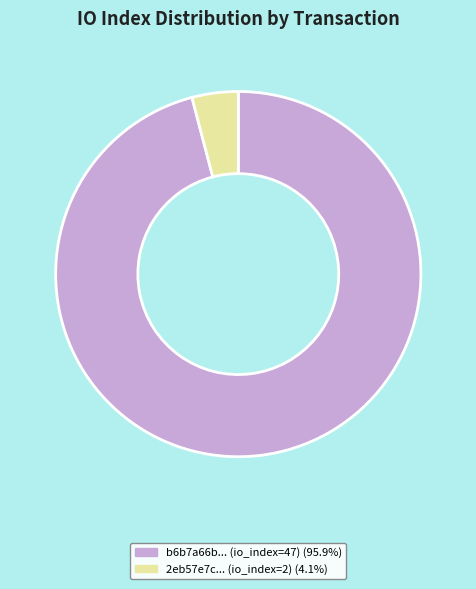

Rank the categories by value from highest to lowest.

tx_index_47, tx_index_2